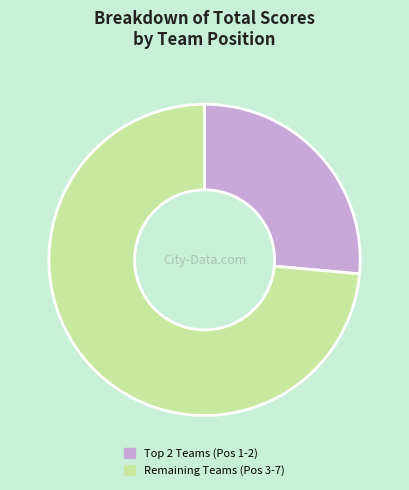

True or false: Remaining Teams (Pos 3-7) accounts for 74% of the total.

True